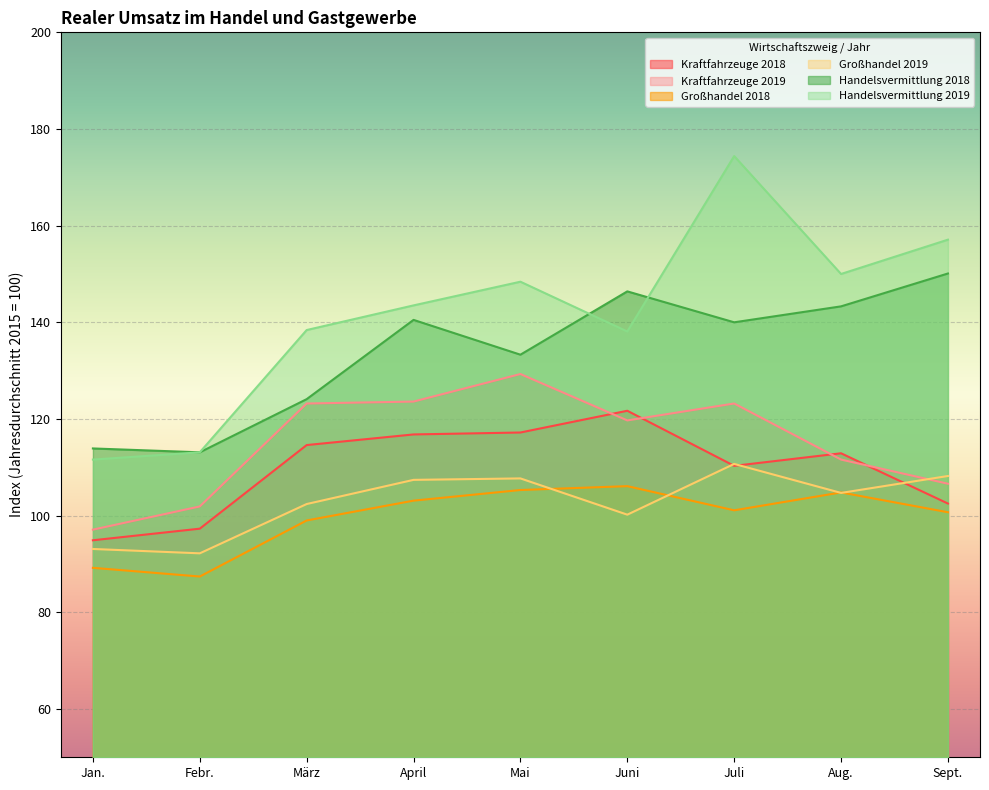

What is the spread (max minus min) of values at Juli?

73.3